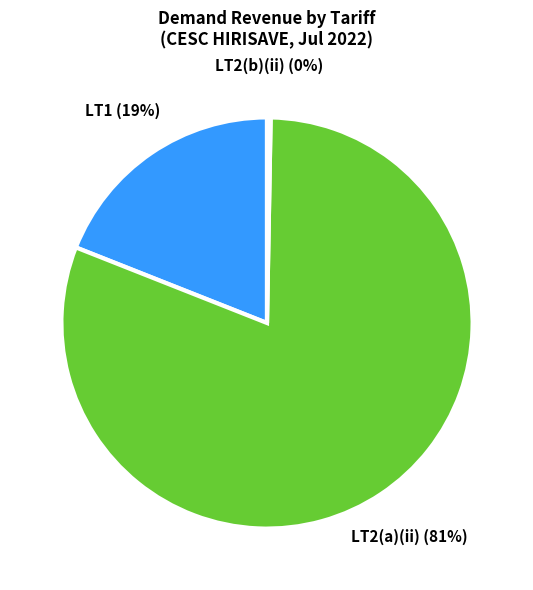

Which slice is the smallest?

LT2(b)(ii)